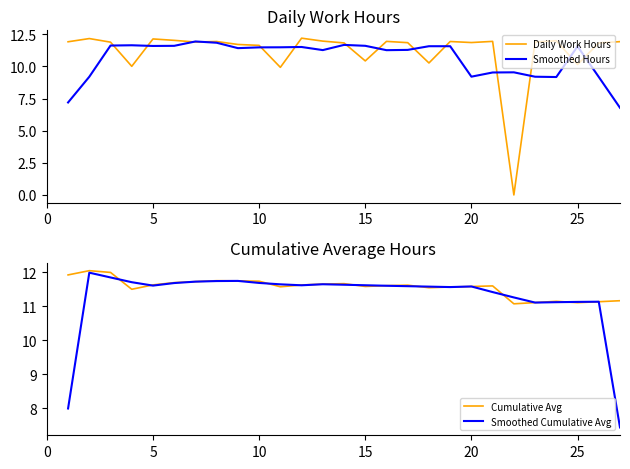

What is the minimum value for Smoothed Hours?

6.8